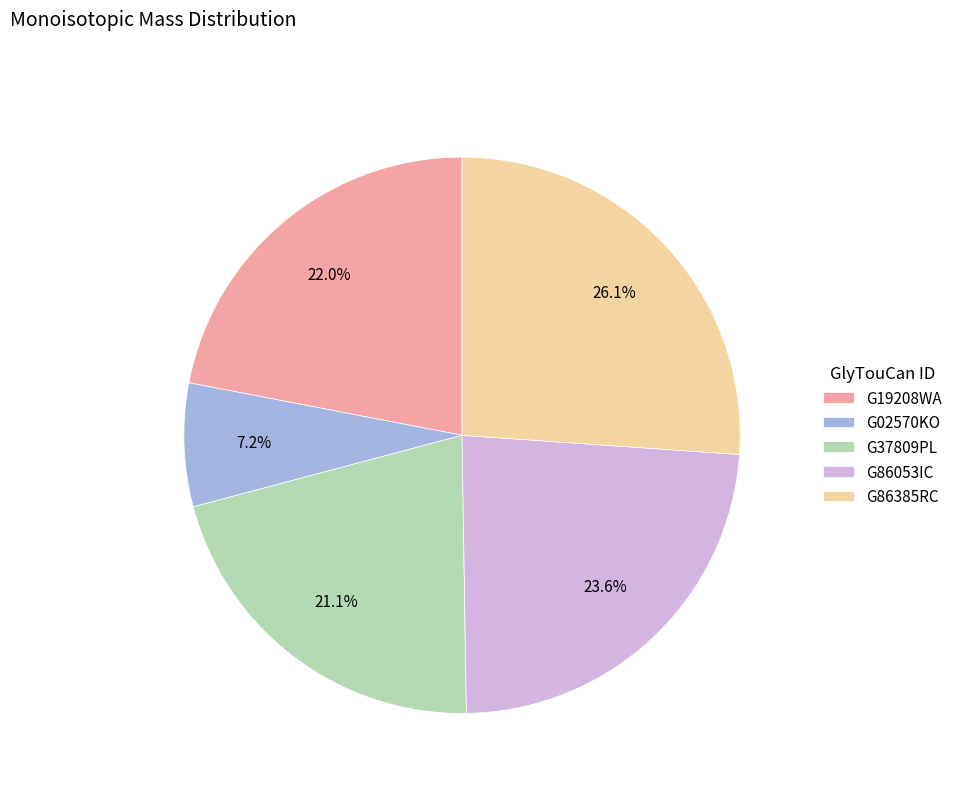

Combined, what portion of the pie is G86385RC and G37809PL?

47.2%